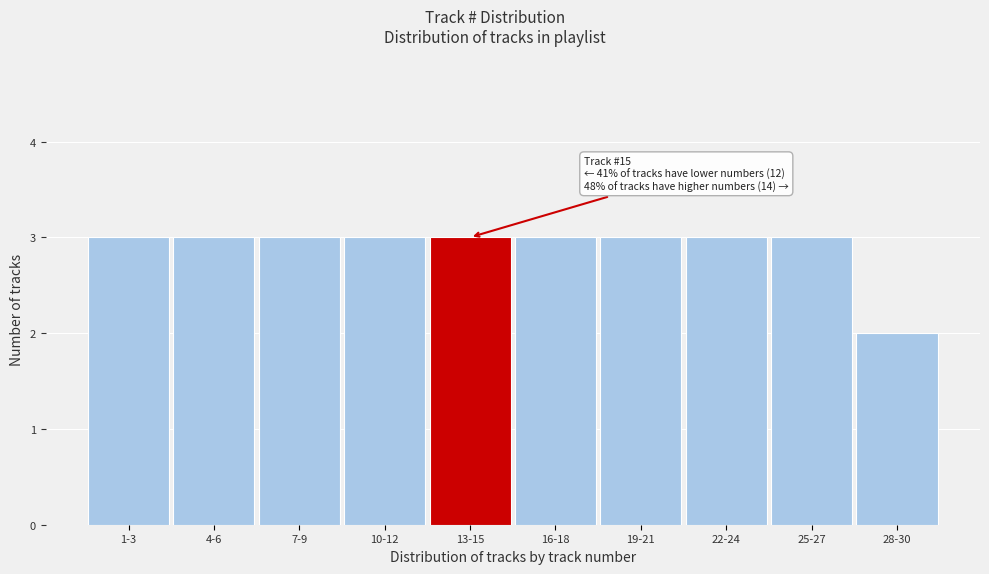

Reading left to right, what are all the values shown in this chart?

1-3=3	4-6=3	7-9=3	10-12=3	13-15=3	16-18=3	19-21=3	22-24=3	25-27=3	28-30=2